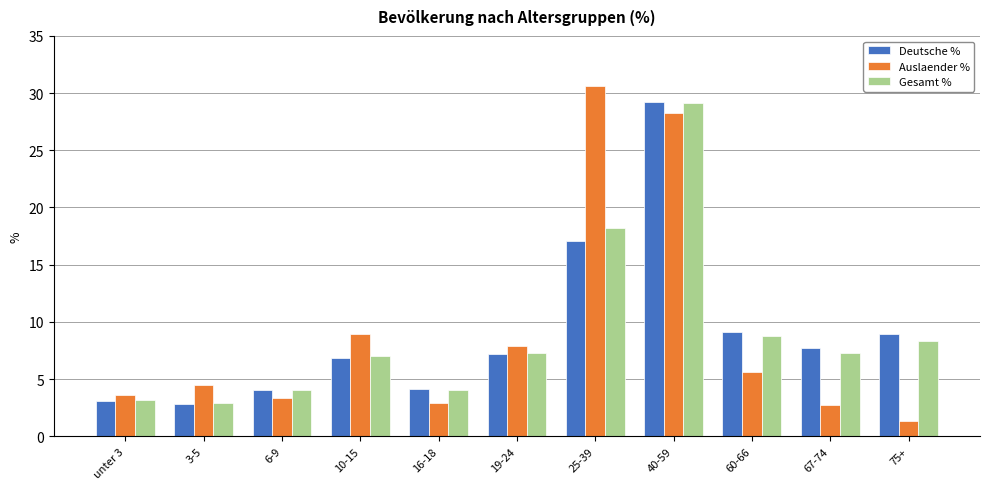

At how many categories does at least one series exceed 22?

2